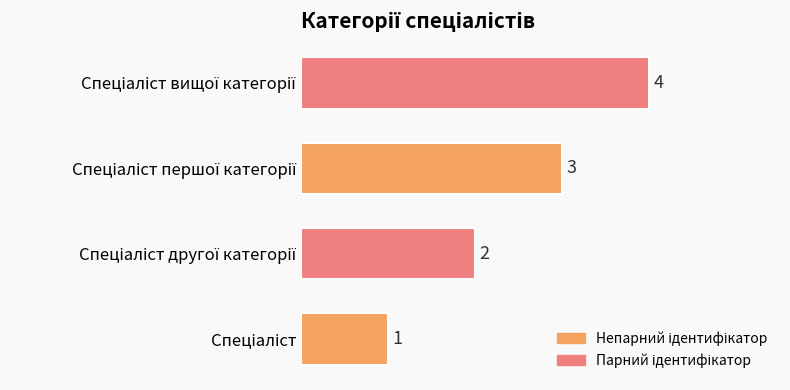

Does the chart contain stacked bars?

No